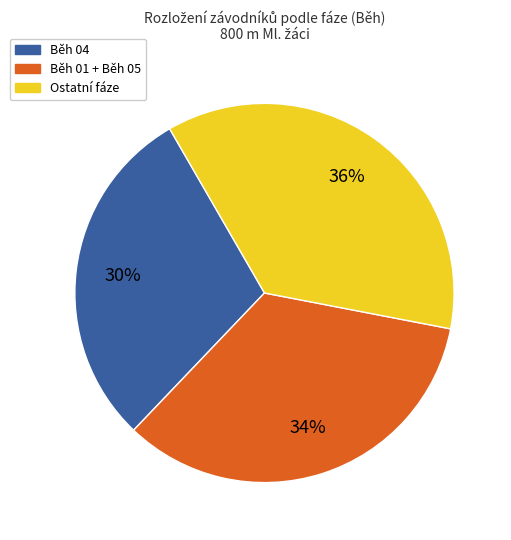

To the nearest percent, what is the average slice percentage?

33%